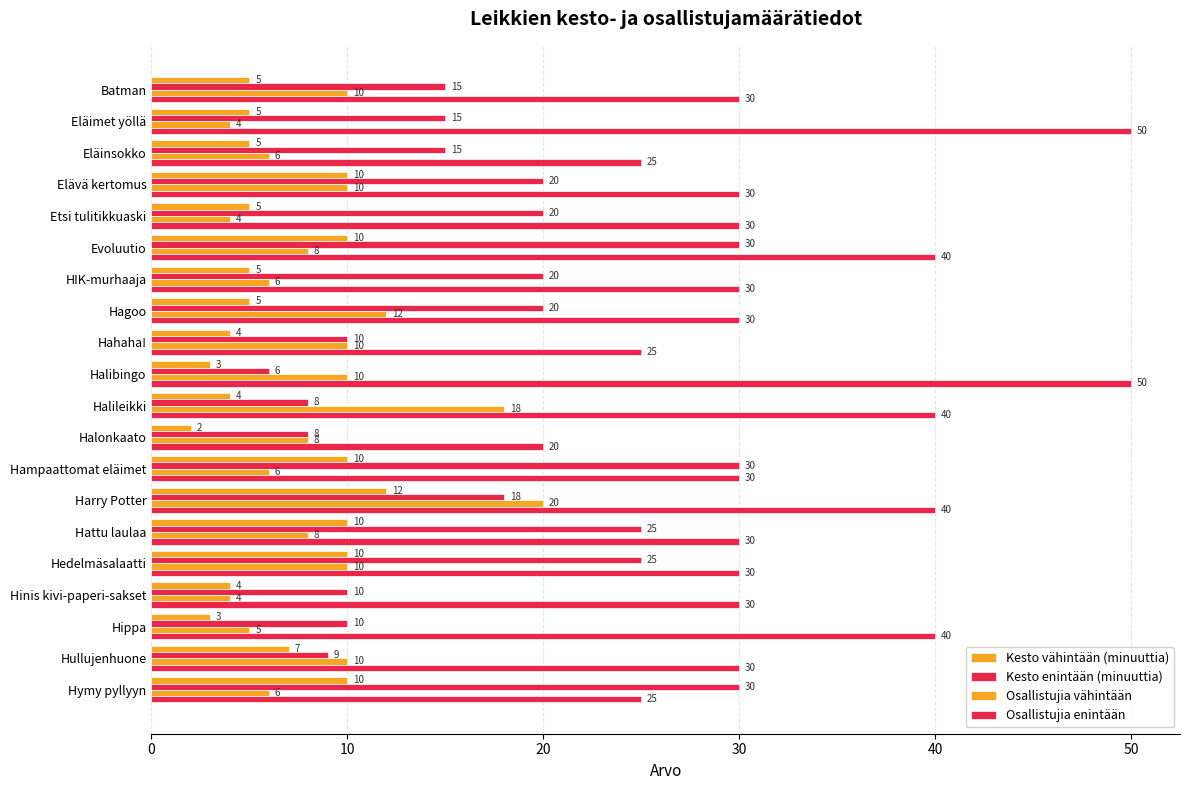

What is the sum of all Osallistujia vähintään values?

175